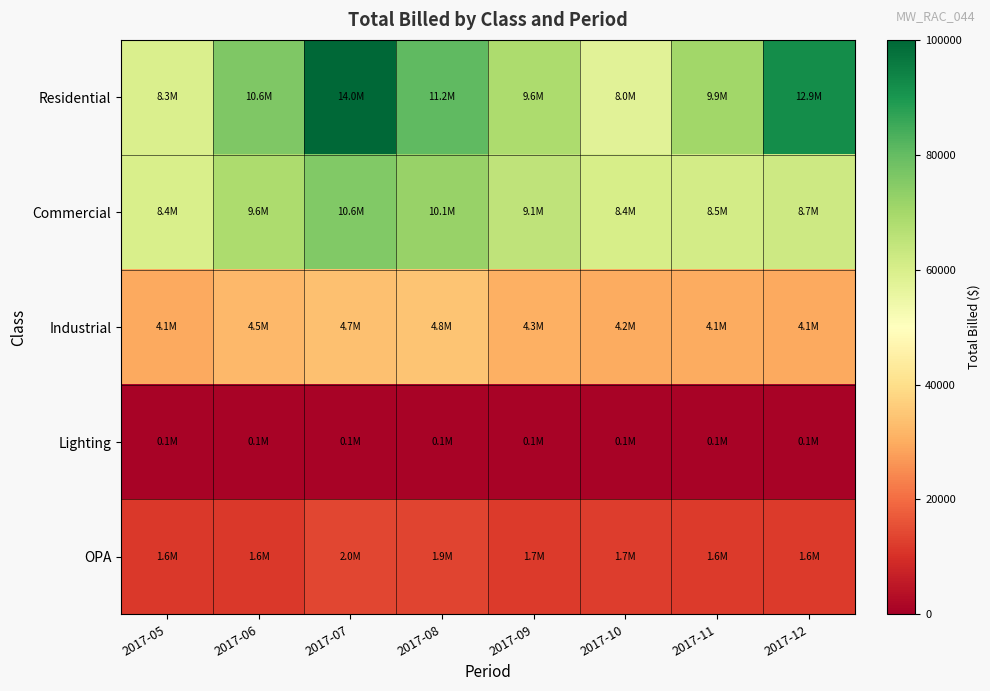

Which label corresponds to the smallest value in the chart?

2017-06